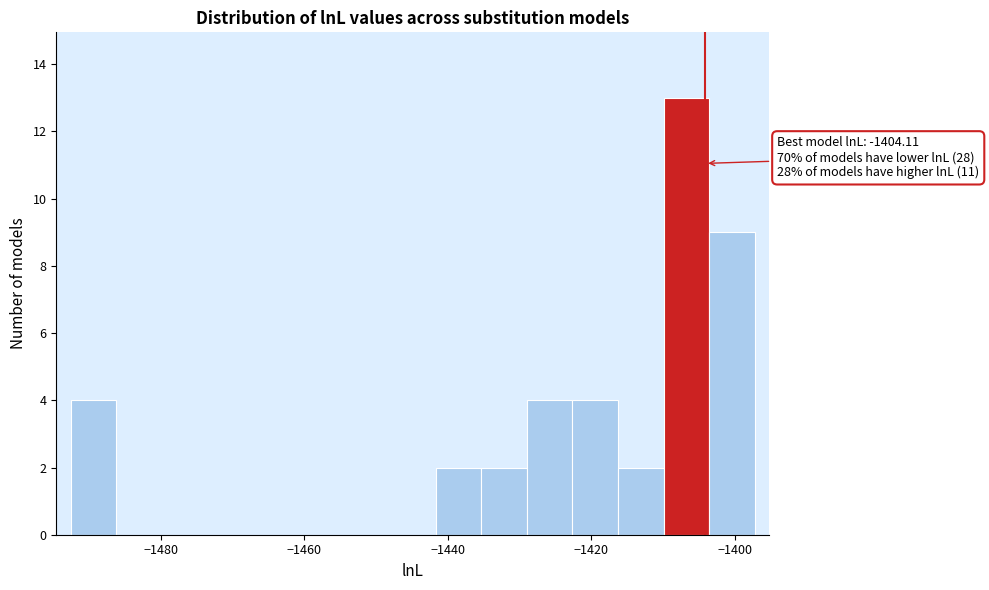

Read against the x-axis, roughly where is the centre of the tallest bar?

-1406